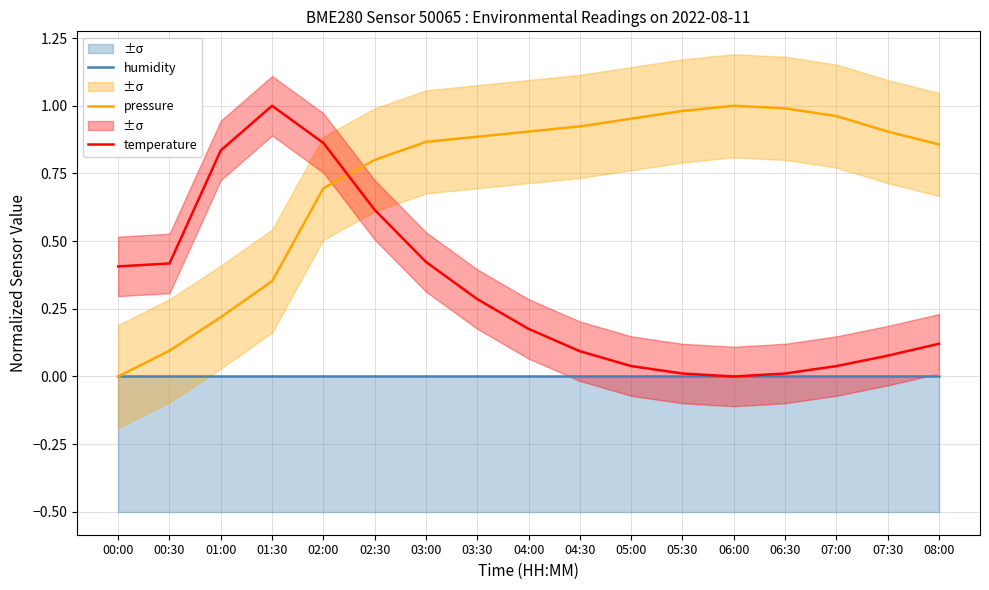

Reading left to right, transcribe all the data shown in this chart.

humidity: 0.0	0.0	0.0	0.0	0.0	0.0	0.0	0.0	0.0	0.0	0.0	0.0	0.0	0.0	0.0	0.0	0.0
pressure: 0.0	0.1	0.2	0.4	0.7	0.8	0.9	0.9	0.9	0.9	1.0	1.0	1.0	1.0	1.0	0.9	0.9
temperature: 0.4	0.4	0.8	1.0	0.9	0.6	0.4	0.3	0.2	0.1	0.0	0.0	0.0	0.0	0.0	0.1	0.1